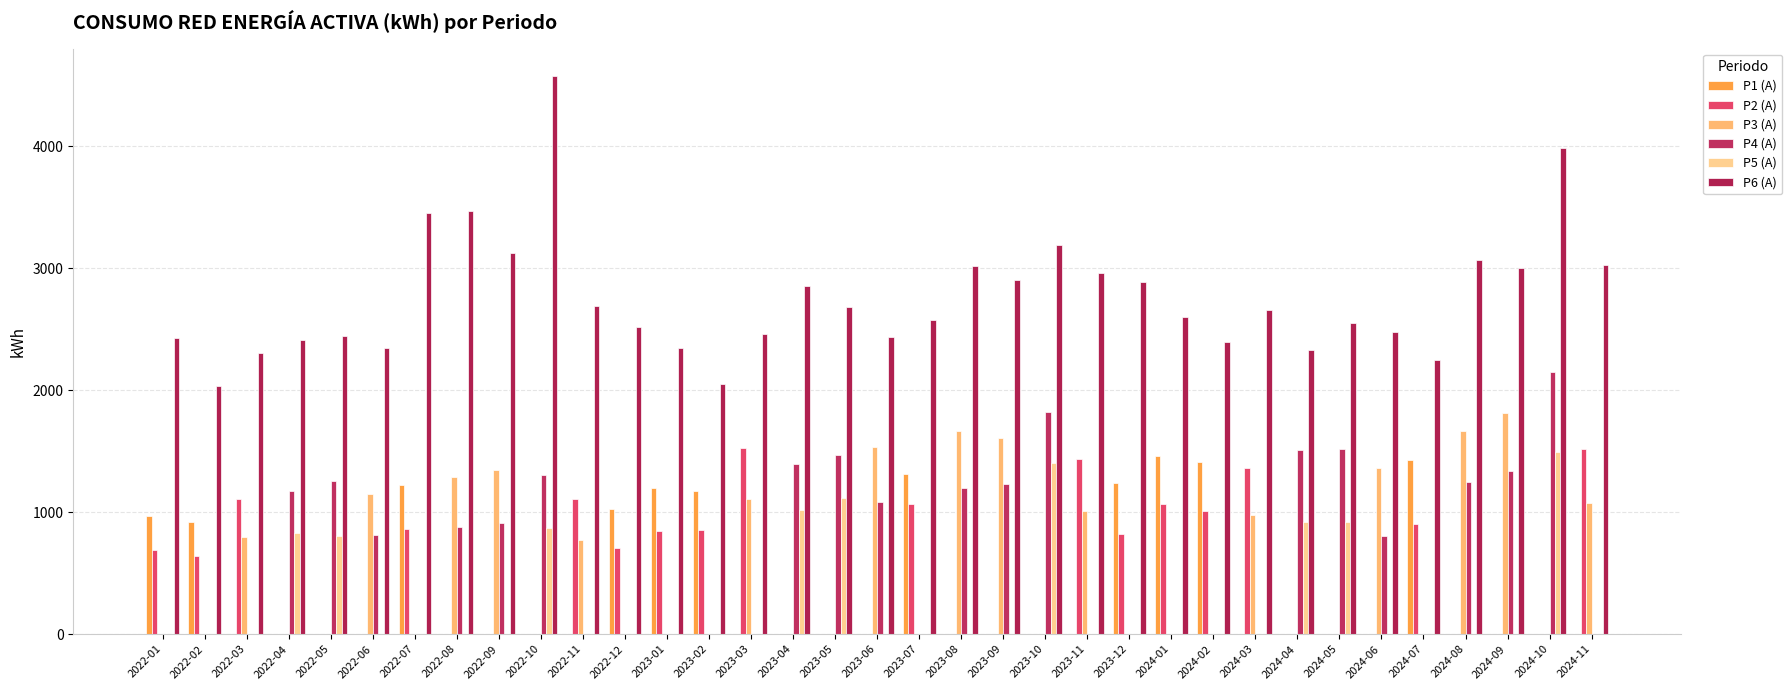

Between 2022-02 and 2023-12, which is larger?

2023-12